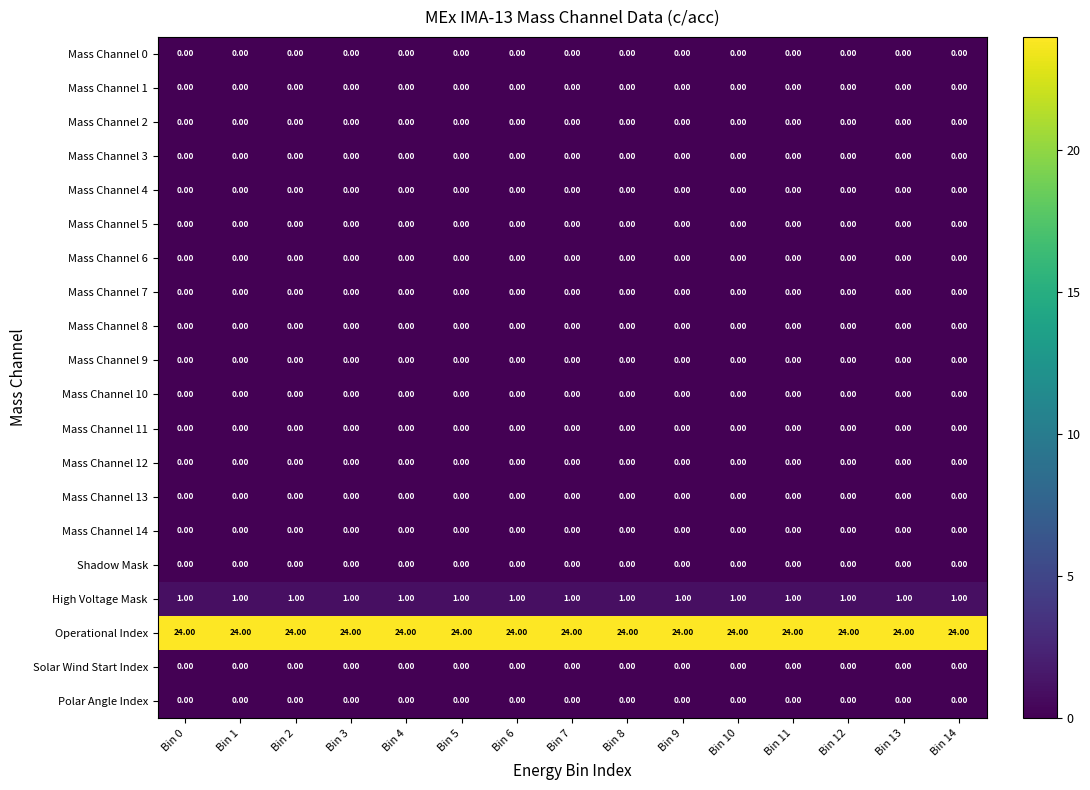

What is the spread (max minus min) of values at Bin 7?

24